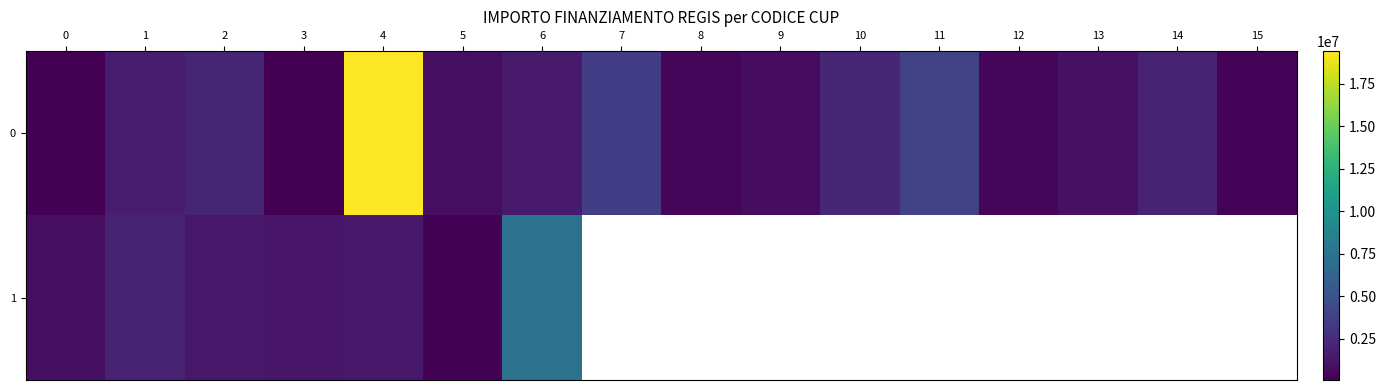

What is the average value of the 0 series?

2495775.0